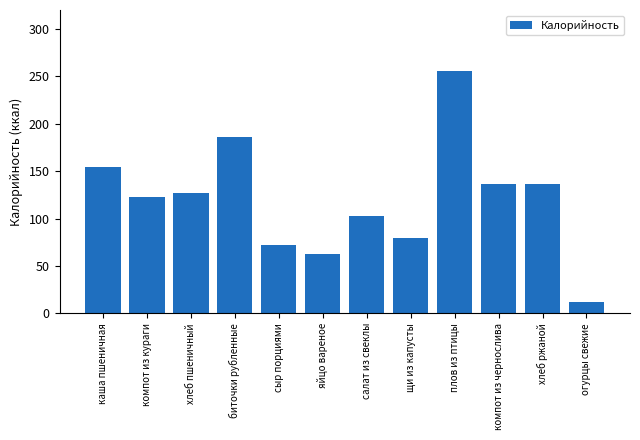

The value at салат из свеклы is 103.0. True or false?

True